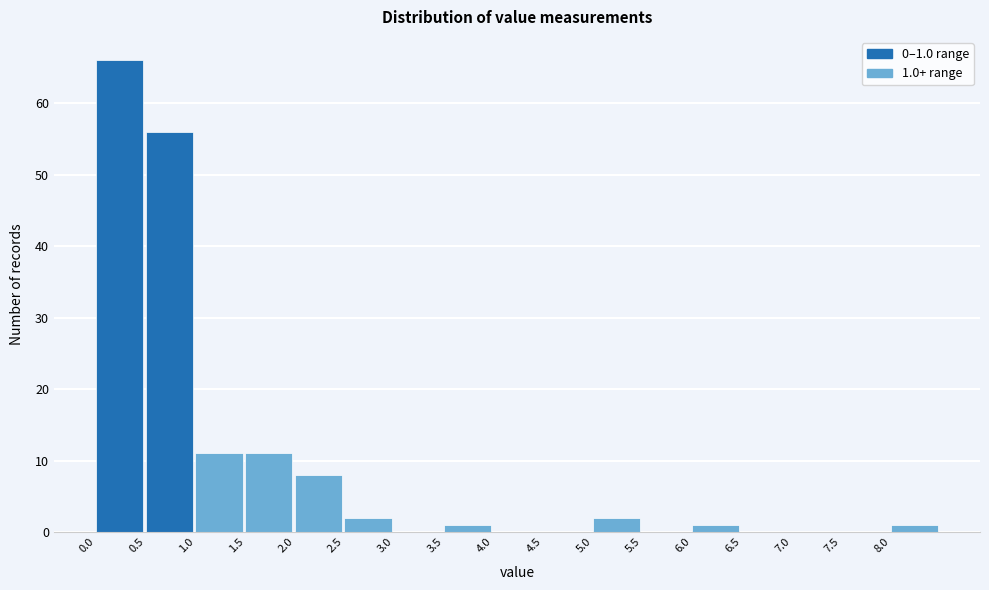

Which range on the x-axis has the tallest bar?

0.0 to 0.5